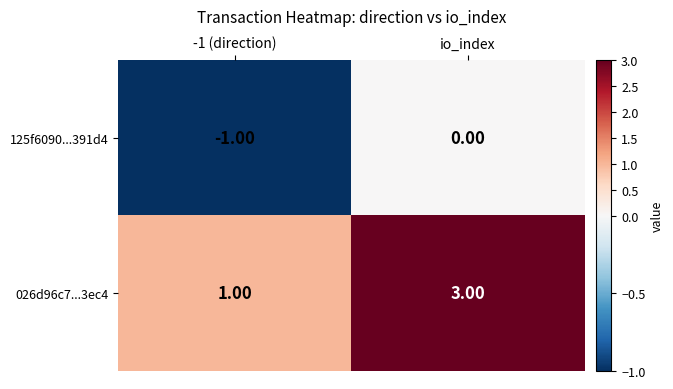

What is the spread (max minus min) of values at io_index?

3